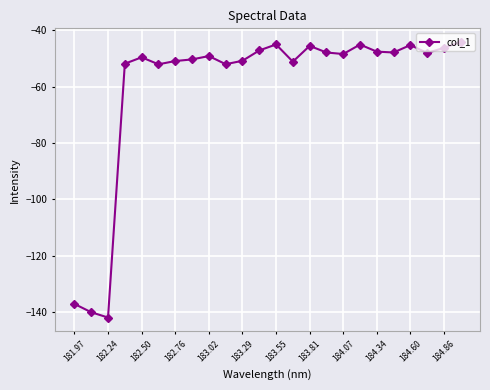

True or false: there are more than 0 points higher than both neighbors.

True